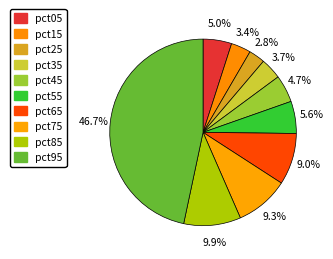

How many segments does this pie chart have?

10